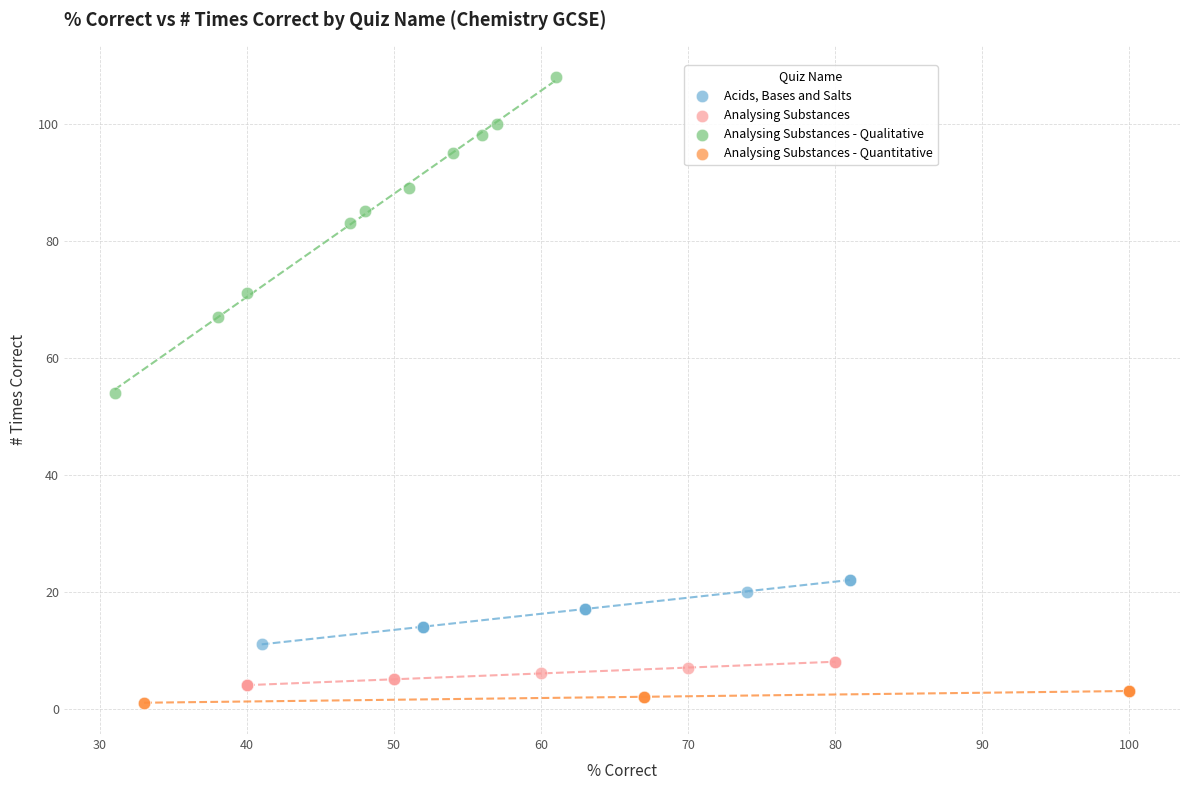

Which series reaches the maximum Y coordinate?

Analysing Substances - Qualitative